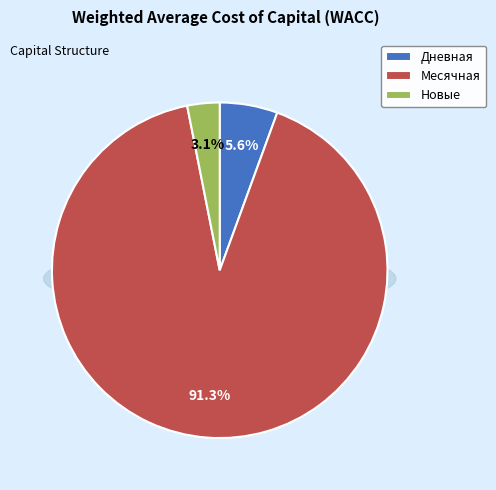

Which series changed the most between 24 and 35?

Месячная